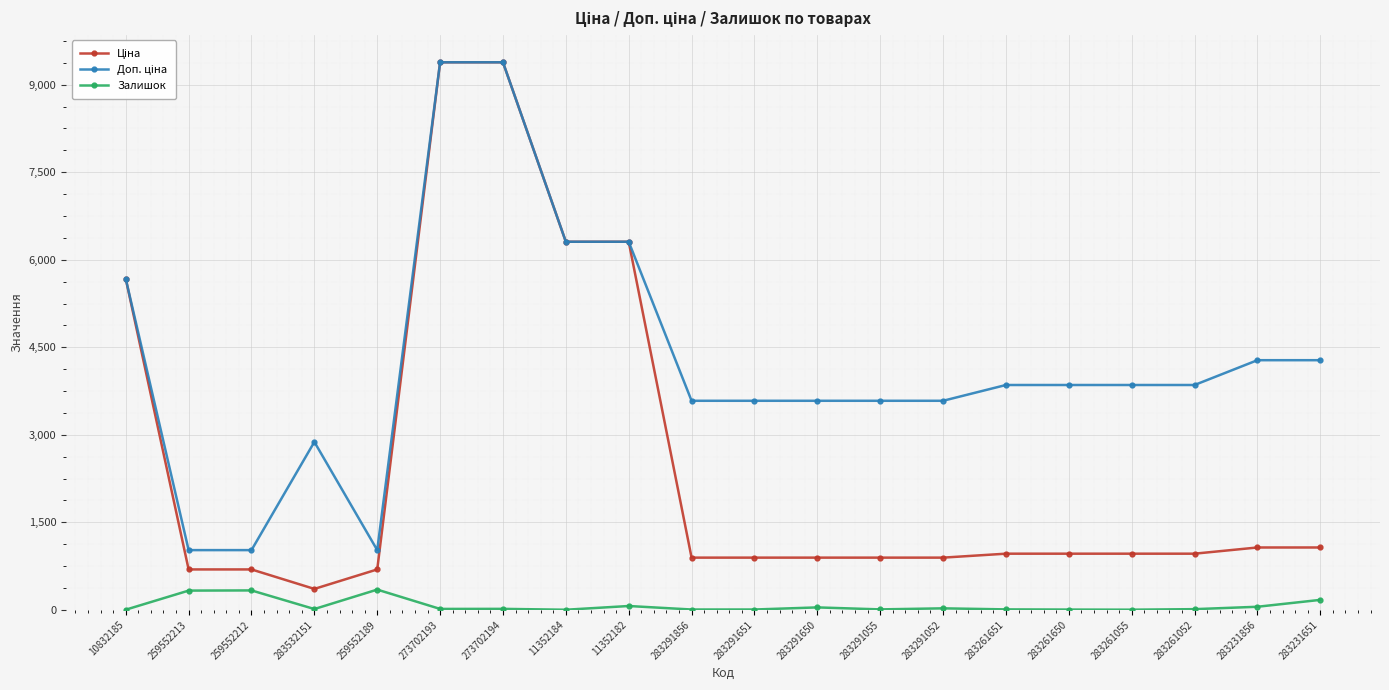

True or false: Залишок has more than 1 points higher than both neighbors.

True